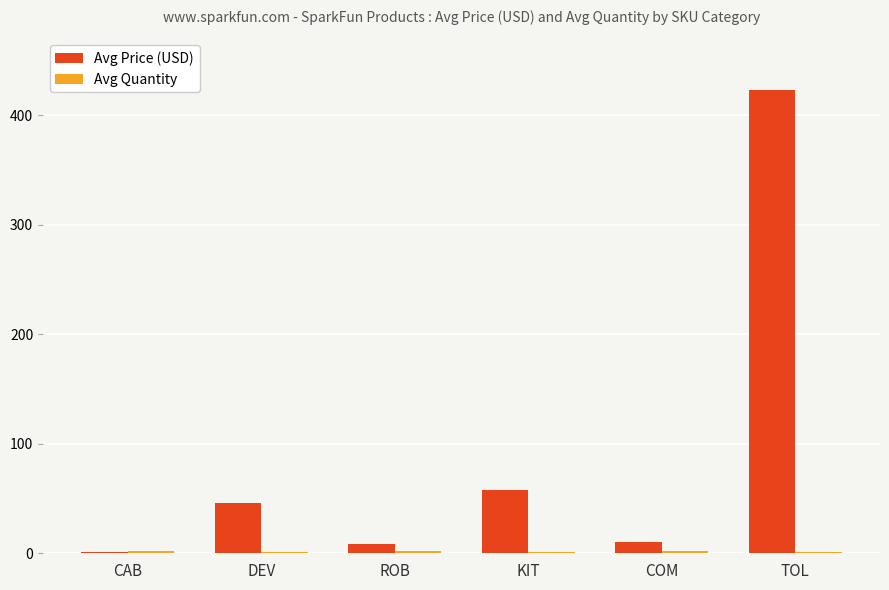

What is the greatest value displayed?

422.8